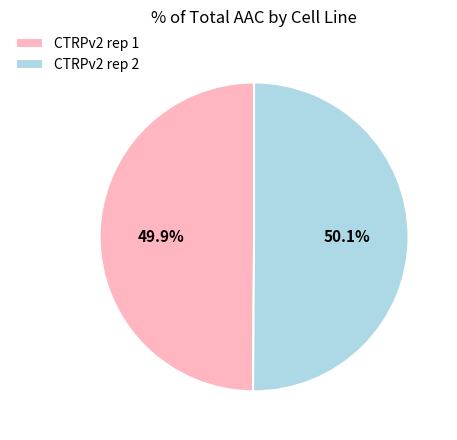

Approximately how many times larger is the value at CTRPv2 rep 1 compared to CTRPv2 rep 2?

1.0